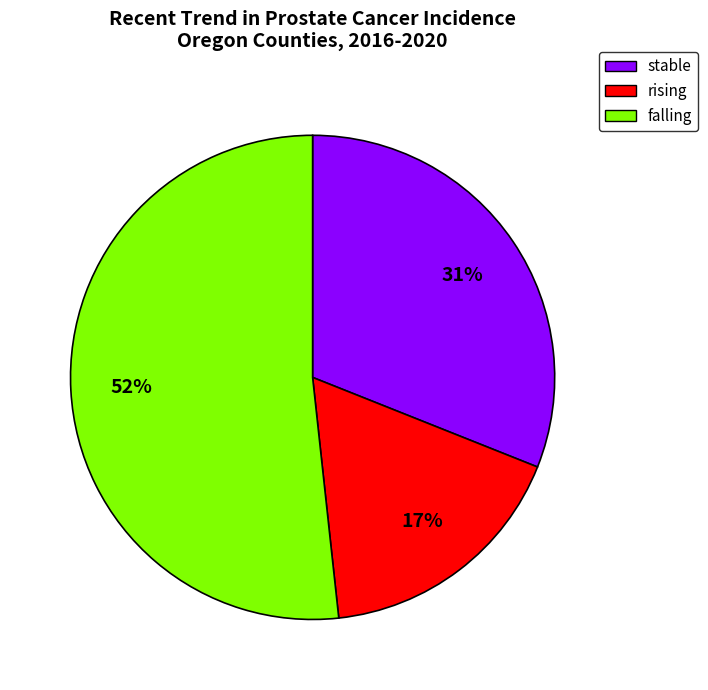

Is falling the majority of the pie?

Yes